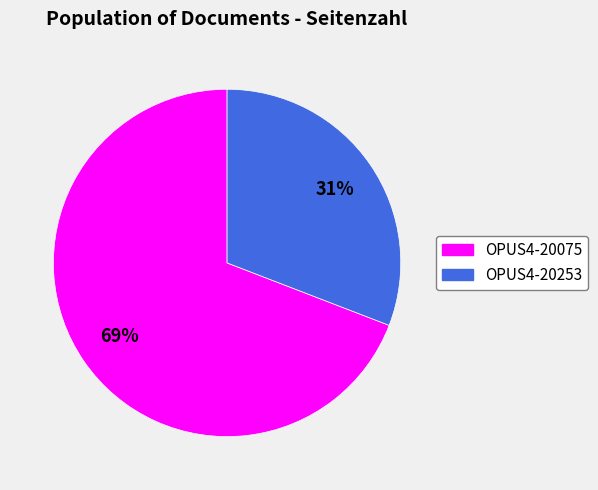

Which category has the smallest portion of the pie?

OPUS4-20253